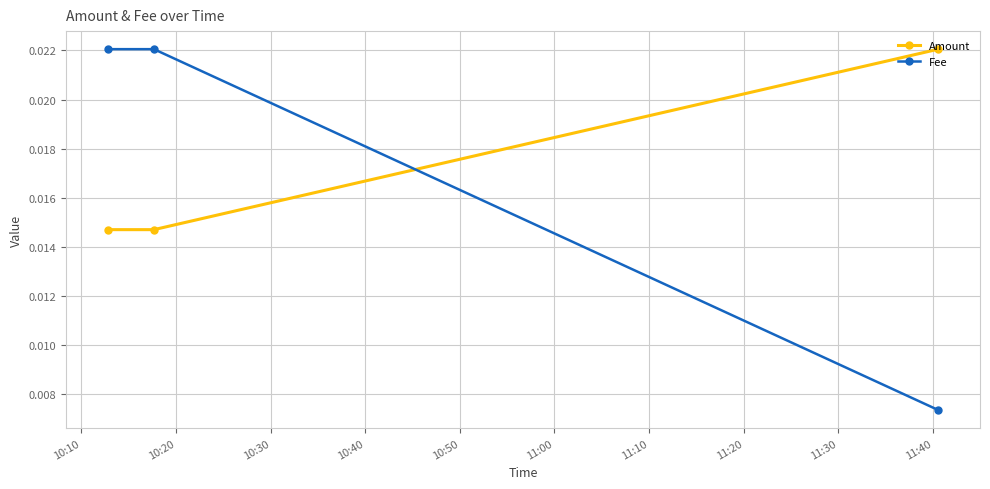

How many Fee values are between 0 and 1?

3